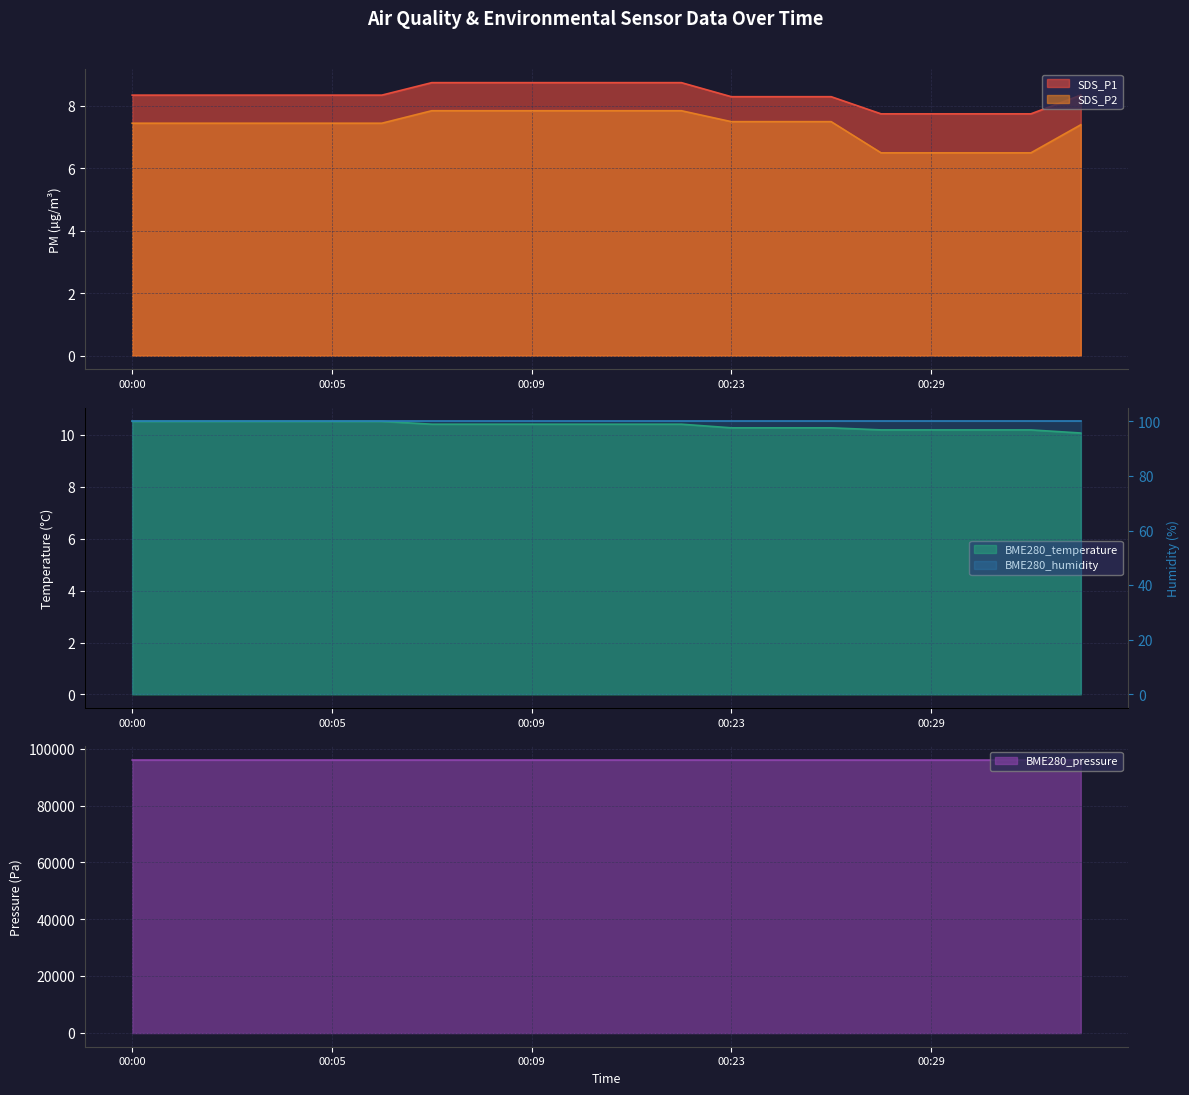

True or false: SDS_P1 and SDS_P2 cross at least once.

False